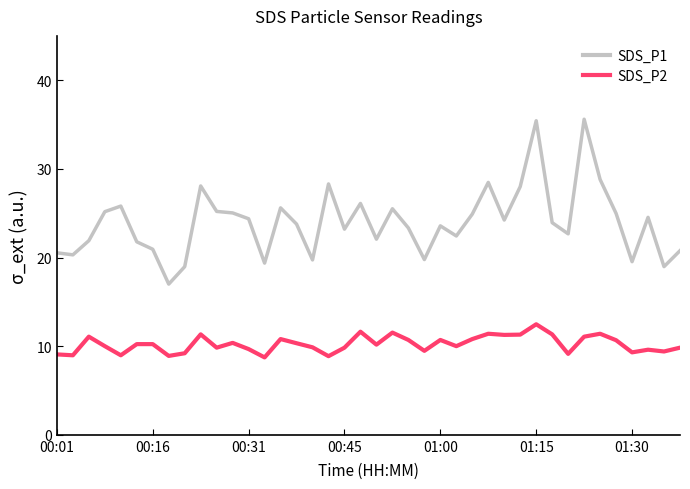

True or false: SDS_P2 and SDS_P1 intersect in this chart.

False